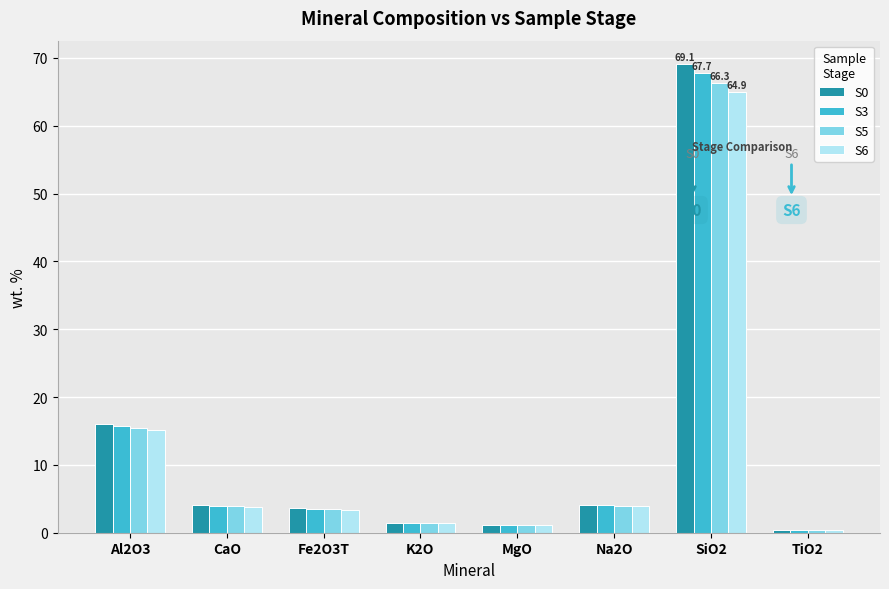

What is the difference between the highest and lowest values at MgO?

0.1